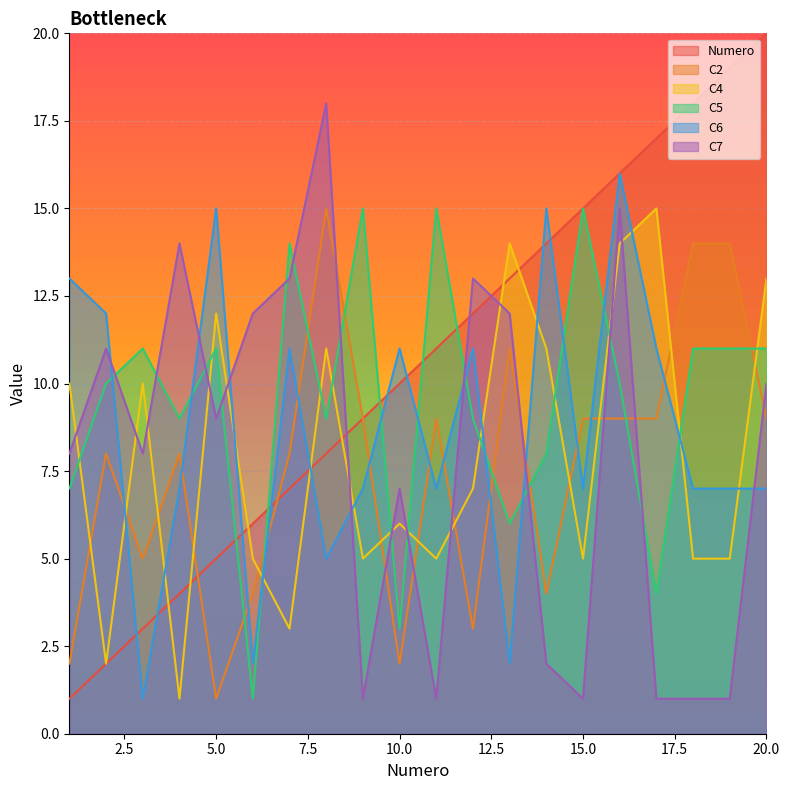

Reading left to right, transcribe all the data shown in this chart.

Numero: 1=1	2=2	3=3	4=4	5=5	6=6	7=7	8=8	9=9	10=10	11=11	12=12	13=13	14=14	15=15	16=16	17=17	18=18	19=19	20=20
C2: 1=2	2=8	3=5	4=8	5=1	6=4	7=8	8=15	9=9	10=2	11=9	12=3	13=11	14=4	15=9	16=9	17=9	18=14	19=14	20=9
C4: 1=10	2=2	3=10	4=1	5=12	6=5	7=3	8=11	9=5	10=6	11=5	12=7	13=14	14=11	15=5	16=14	17=15	18=5	19=5	20=13
C5: 1=7	2=10	3=11	4=9	5=11	6=1	7=14	8=9	9=15	10=3	11=15	12=9	13=6	14=8	15=15	16=10	17=4	18=11	19=11	20=11
C6: 1=13	2=12	3=1	4=7	5=15	6=2	7=11	8=5	9=7	10=11	11=7	12=11	13=2	14=15	15=7	16=16	17=11	18=7	19=7	20=7
C7: 1=8	2=11	3=8	4=14	5=9	6=12	7=13	8=18	9=1	10=7	11=1	12=13	13=12	14=2	15=1	16=15	17=1	18=1	19=1	20=10